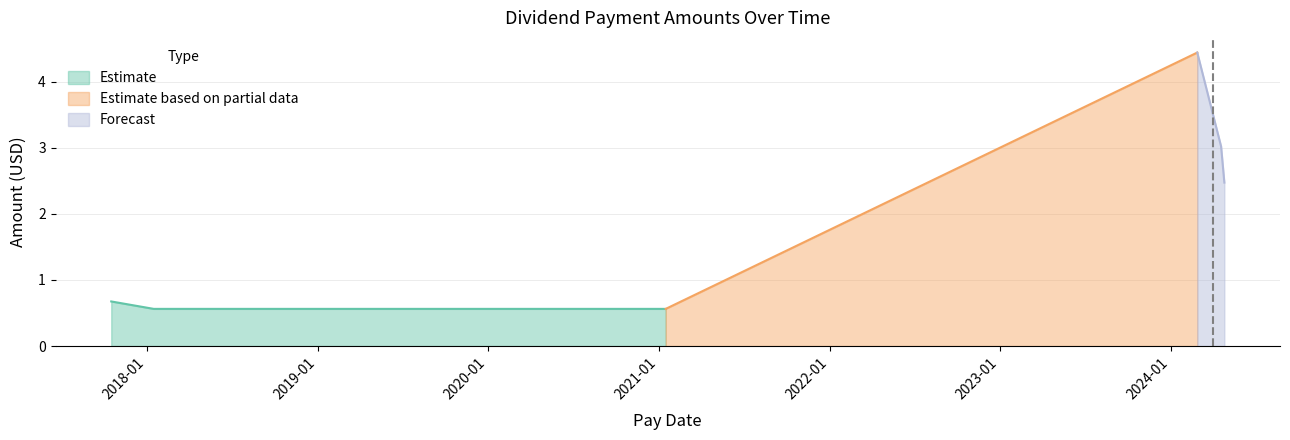

What is the maximum value for Estimate?

0.7